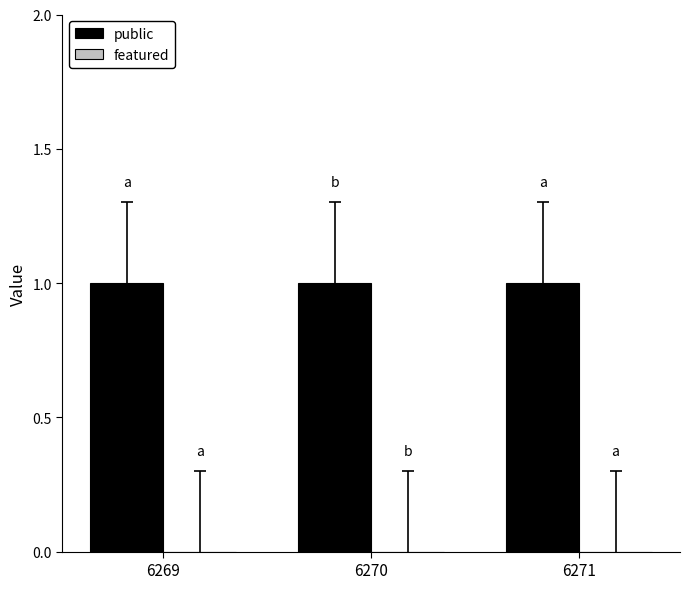

List the labels in order of featured value, smallest first.

6269, 6270, 6271